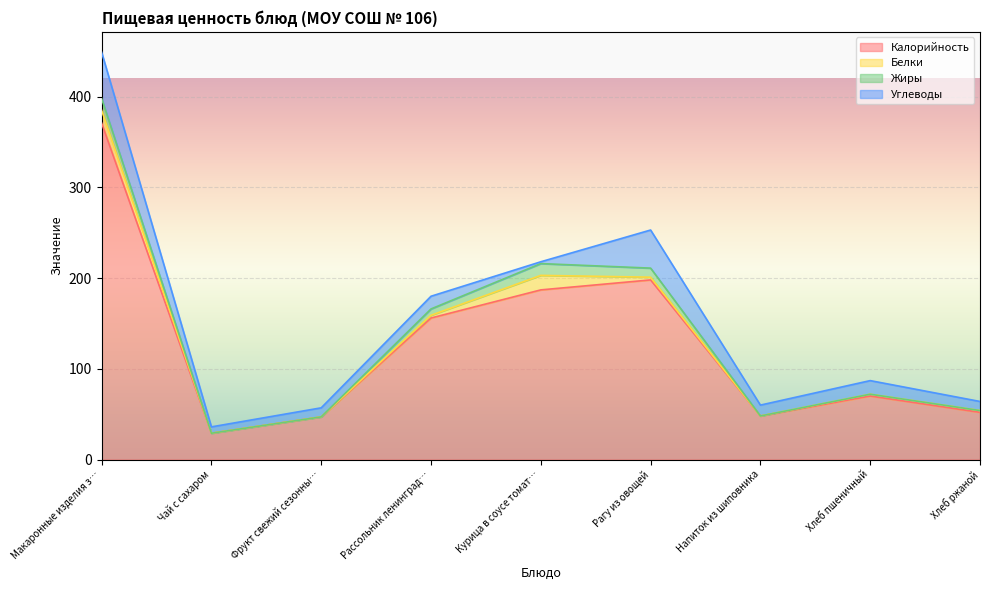

Is the value of Углеводы at Чай с сахаром greater than the value of Жиры at Макаронные изделия запеченные с сыром?

No